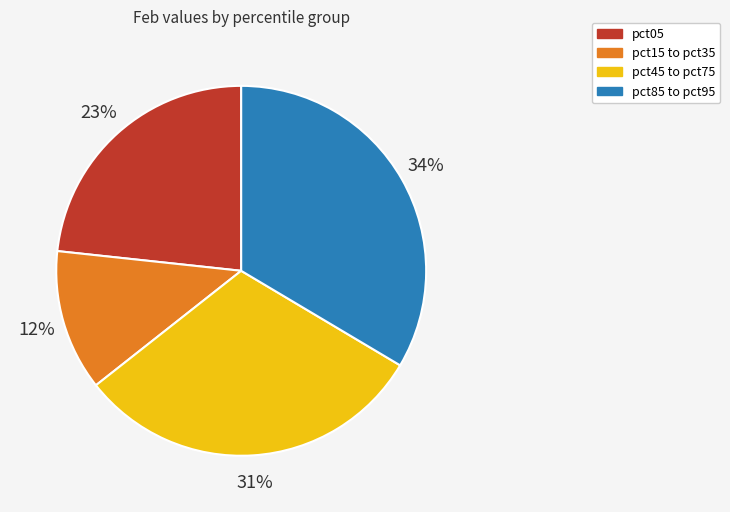

Does any single category account for the majority?

No